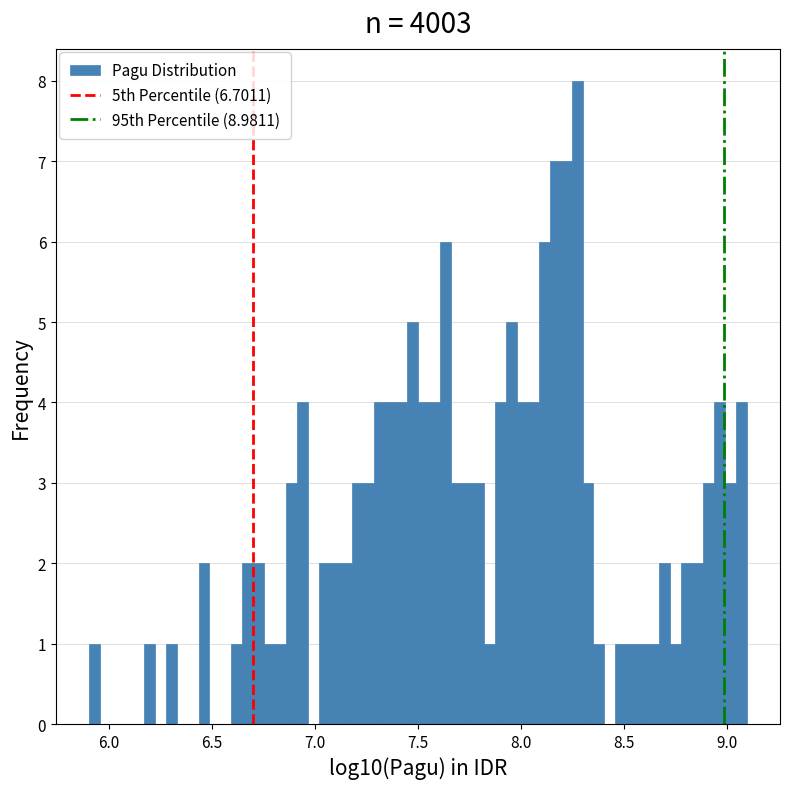

Around what value on the x-axis is the tallest bar? Give the approximate position of its centre, as read against the axis.

8.25